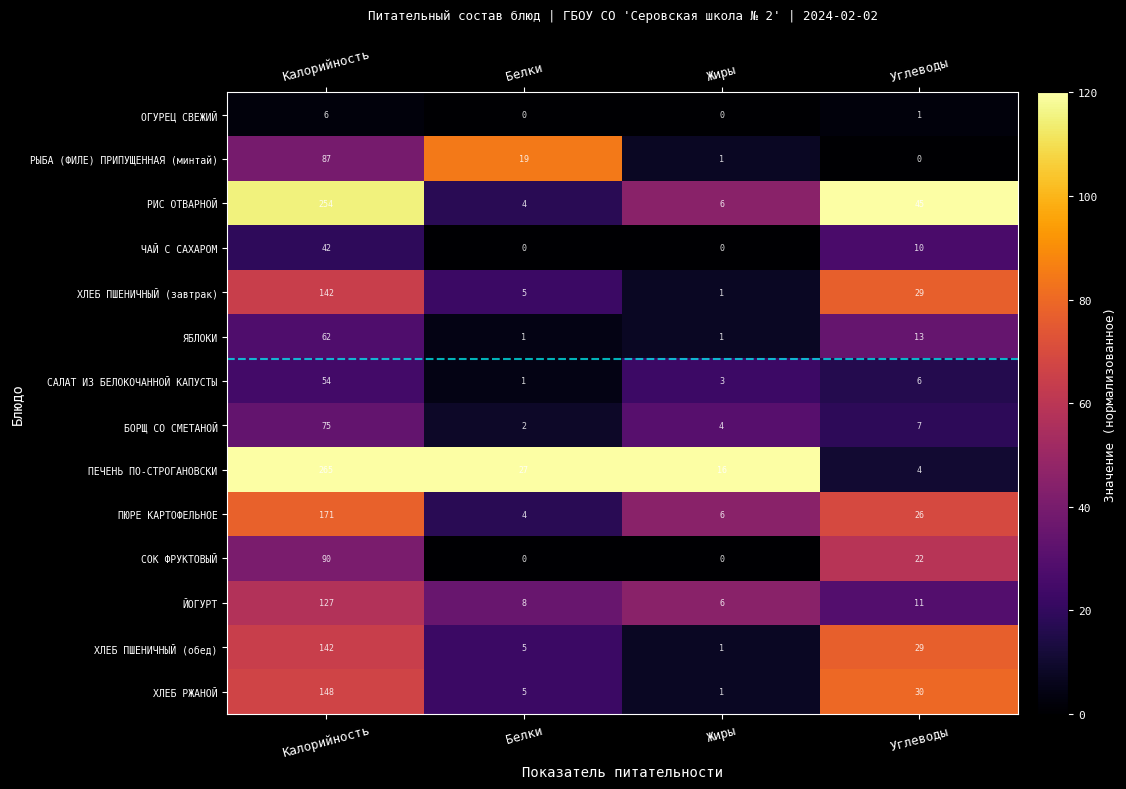

Between Жиры and Углеводы, which series saw the biggest shift?

РИС ОТВАРНОЙ